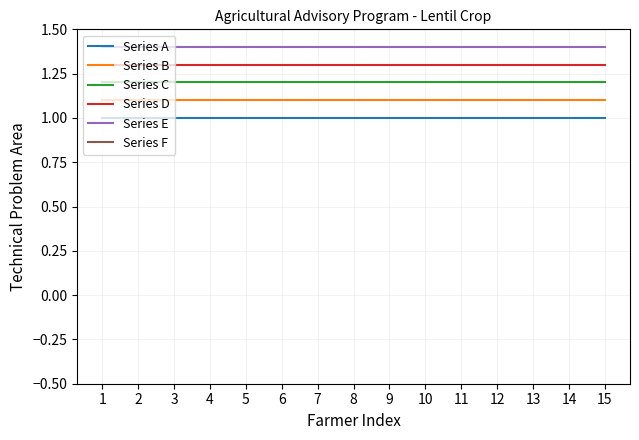

List the series in order of their overall mean, lowest first.

Series A, Series B, Series C, Series D, Series E, Series F